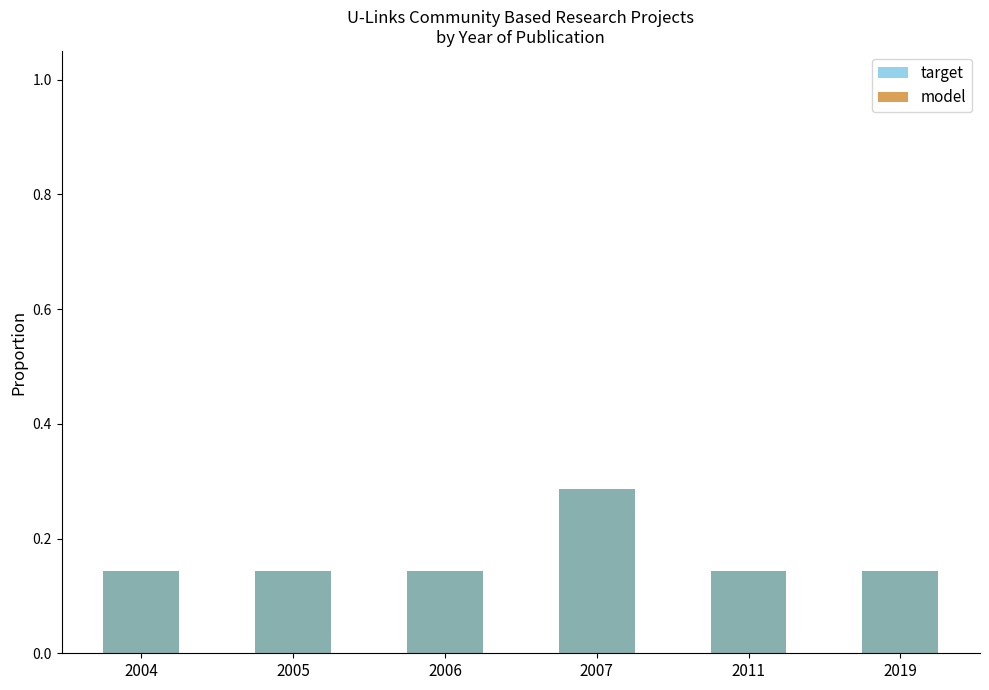

How many series are shown in this chart?

2